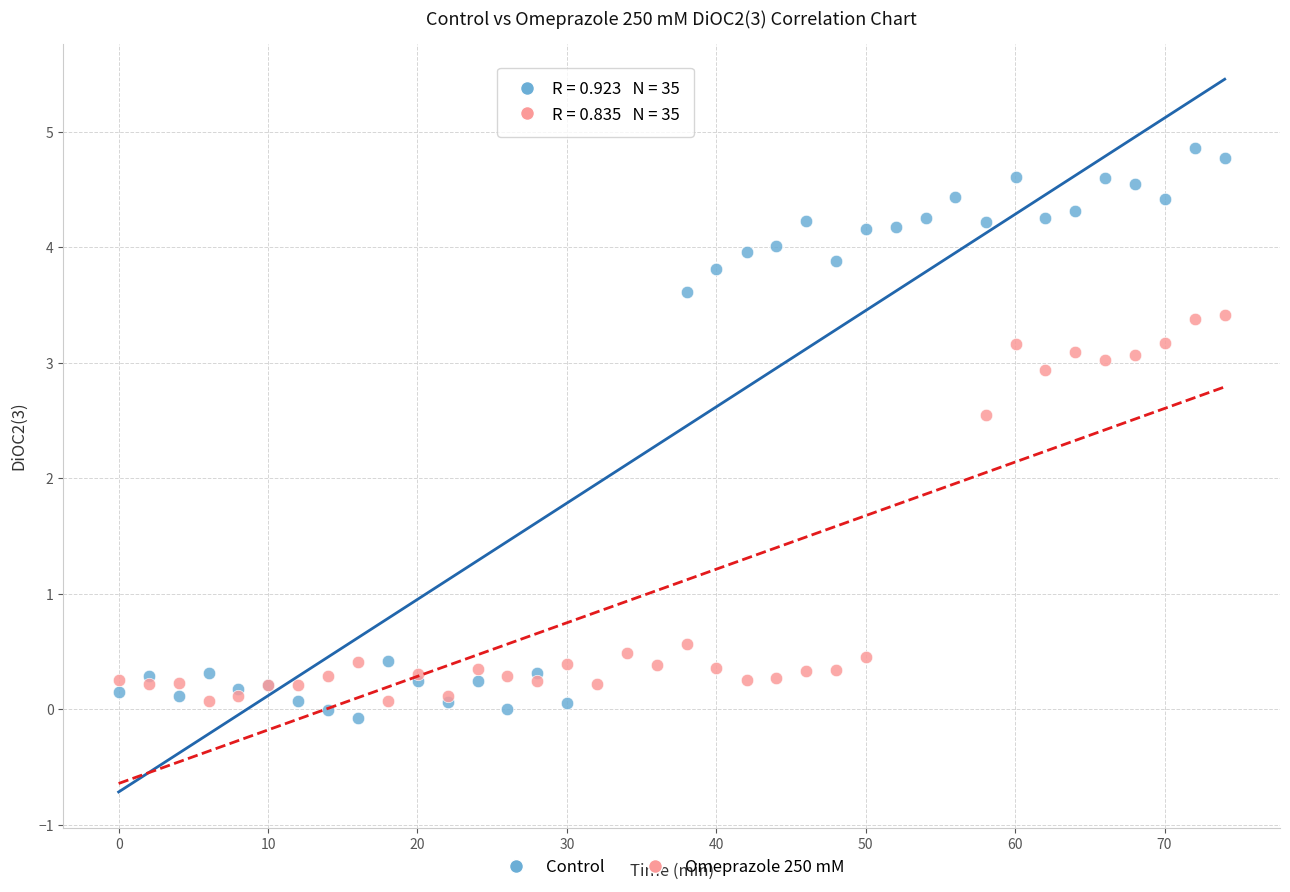

What are all the series names shown in the legend?

Control, Omeprazole 250 mM